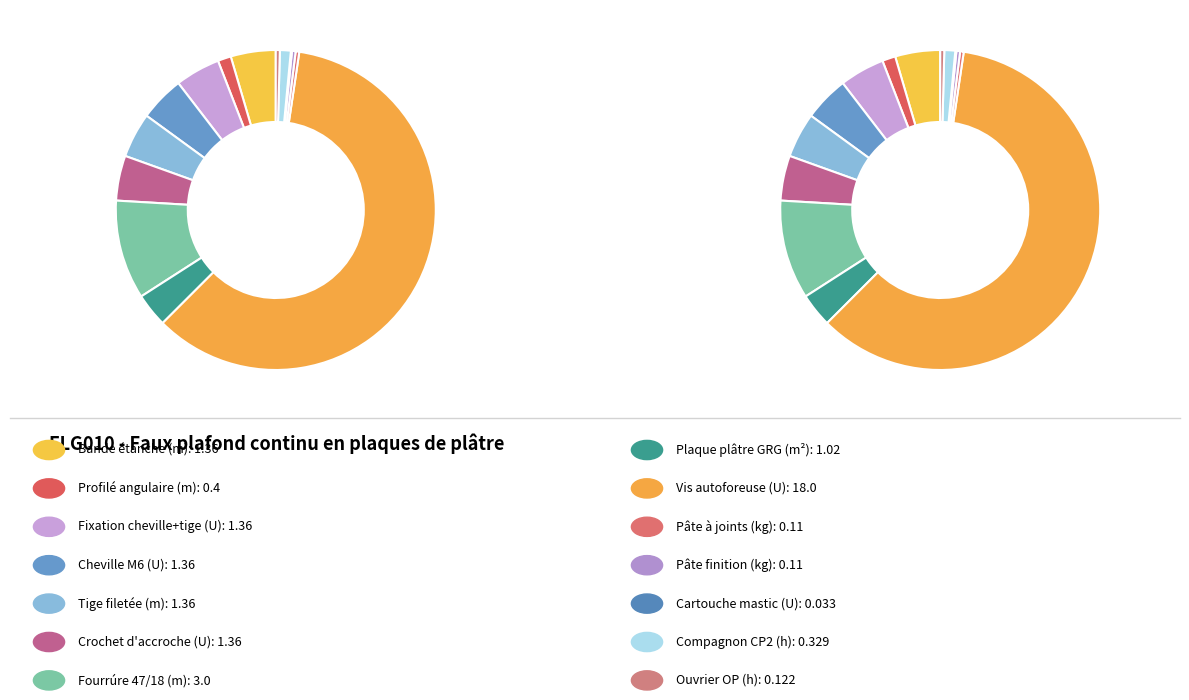

What percentage is the U slice, to the nearest percent?

5%